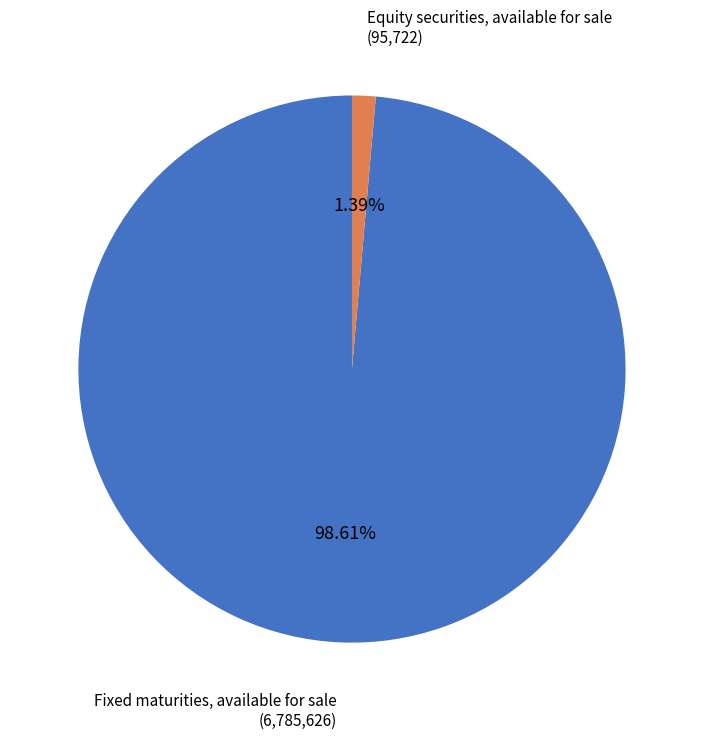

Between Fixed maturities, available for sale and Equity securities, available for sale, which is larger?

Fixed maturities, available for sale